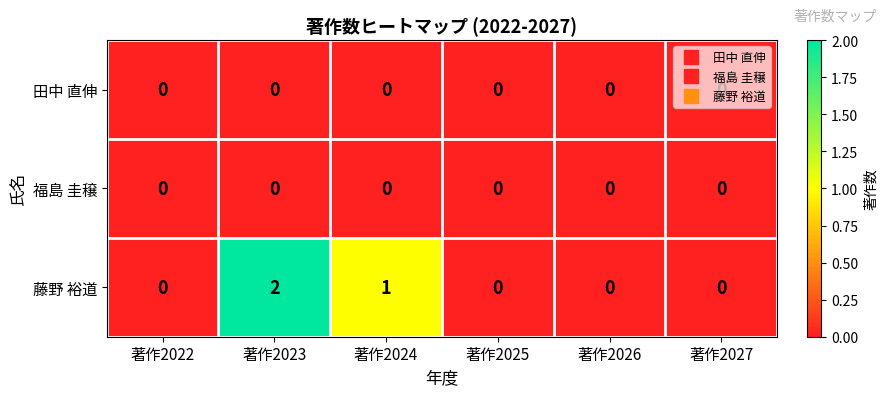

Which label corresponds to the largest value in the chart?

著作2023